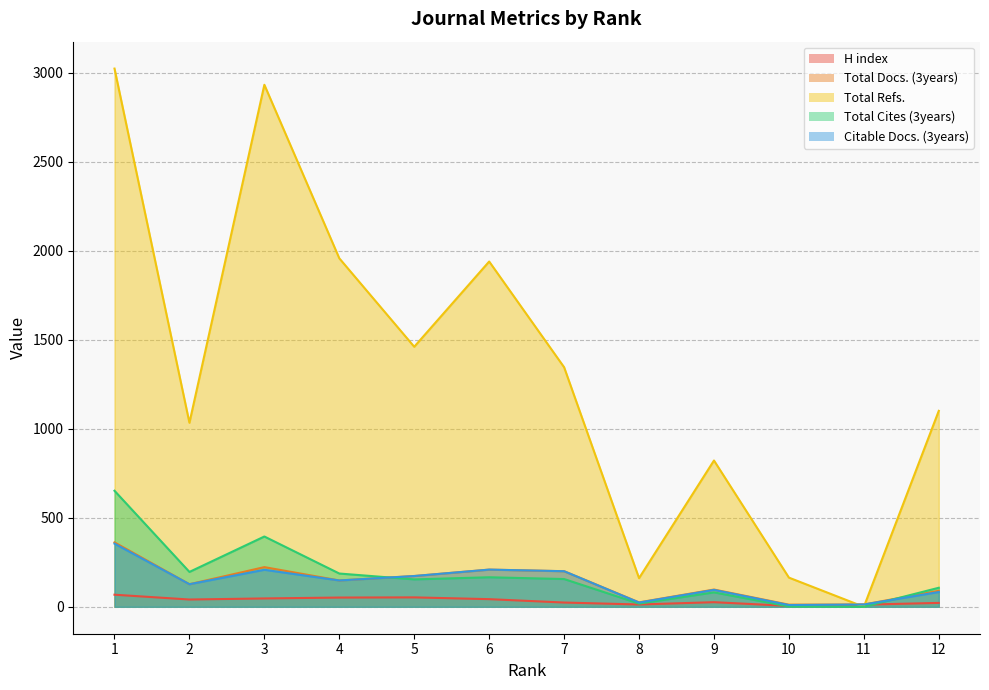

Is it true that Total Refs. equals 86 at 8?

False